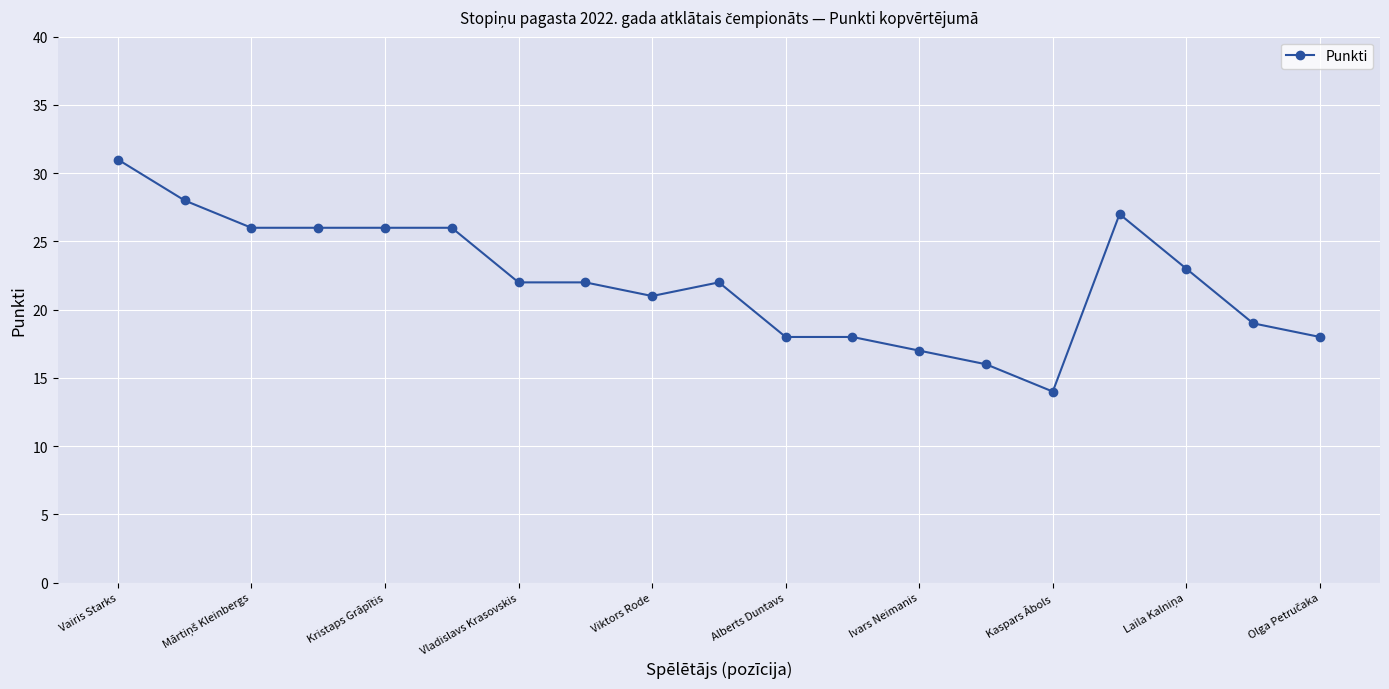

How many series are shown in this chart?

1